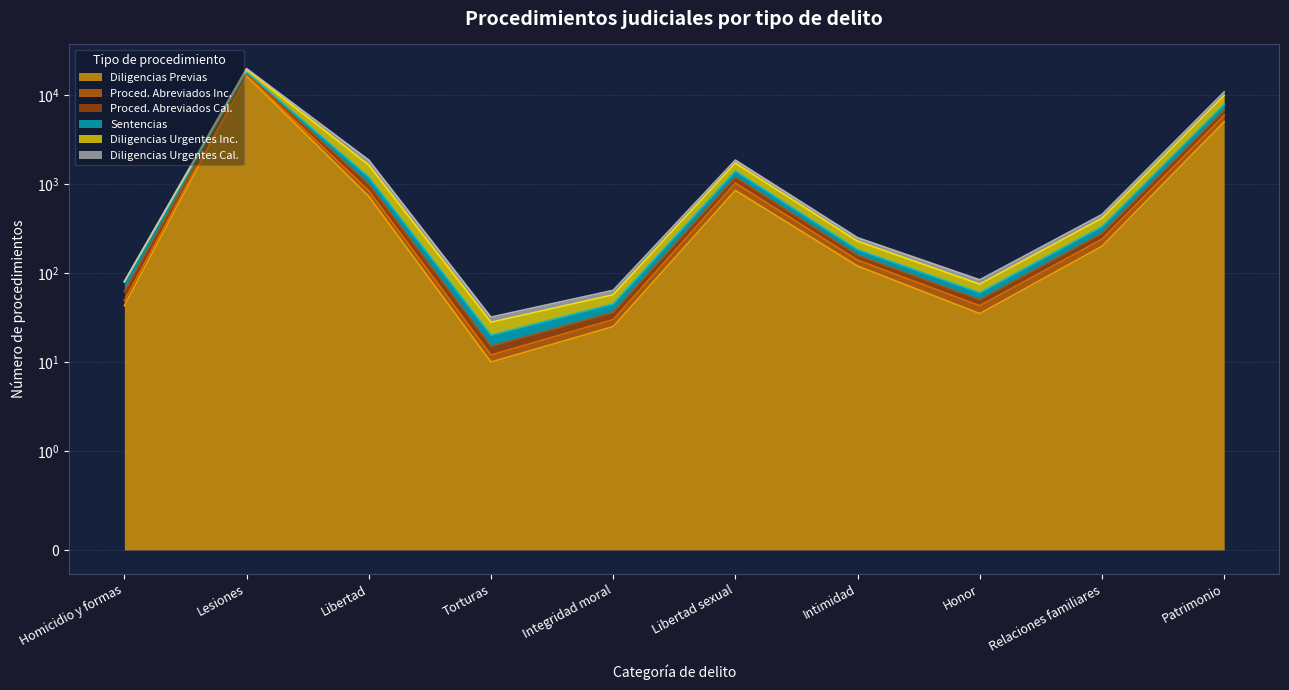

True or false: Diligencias Urgentes Inc. and Diligencias Previas intersect in this chart.

False